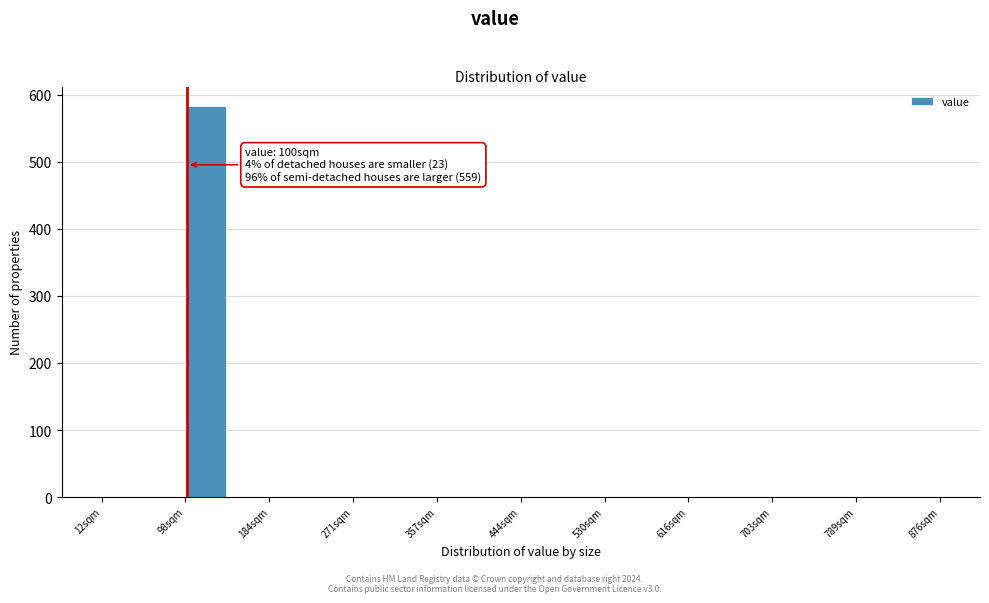

Which range on the x-axis has the tallest bar?

100 to 140